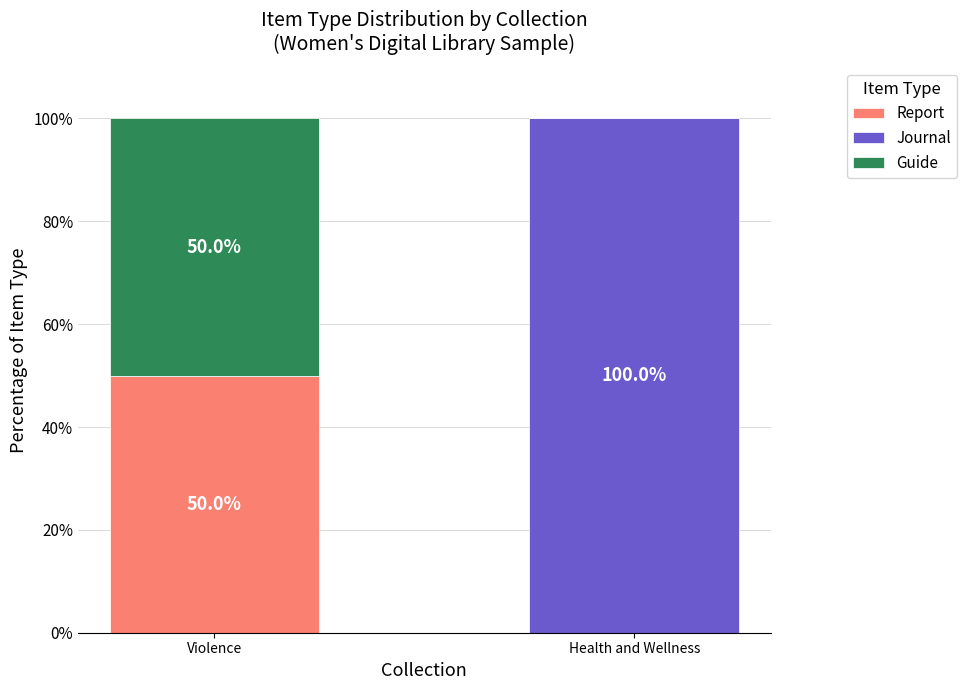

Reading left to right, what are the values for Report?

Violence=50	Health and Wellness=0